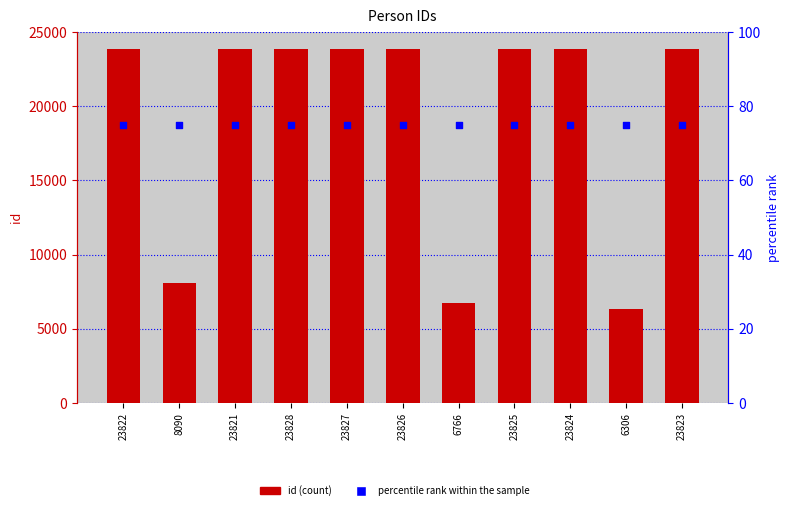

What is the total value across all series at 6306?

6381